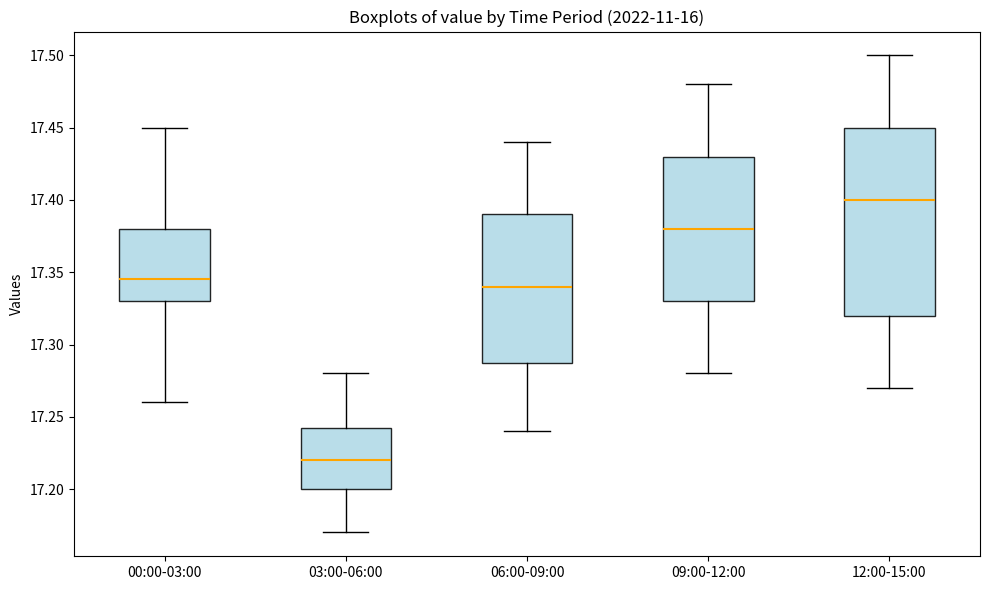

Reading left to right, transcribe this box plot: for each box, give where its median line is, the range the box spans, and where its two whiskers end, as read against the y-axis. The values are not printed on the chart, so give them approximately, as read against the axis.

00:00-03:00: median 17.345, box 17.330 to 17.380, whiskers 17.260 to 17.450
03:00-06:00: median 17.220, box 17.200 to 17.245, whiskers 17.170 to 17.280
06:00-09:00: median 17.340, box 17.290 to 17.390, whiskers 17.240 to 17.440
09:00-12:00: median 17.380, box 17.330 to 17.430, whiskers 17.280 to 17.480
12:00-15:00: median 17.400, box 17.320 to 17.450, whiskers 17.270 to 17.500